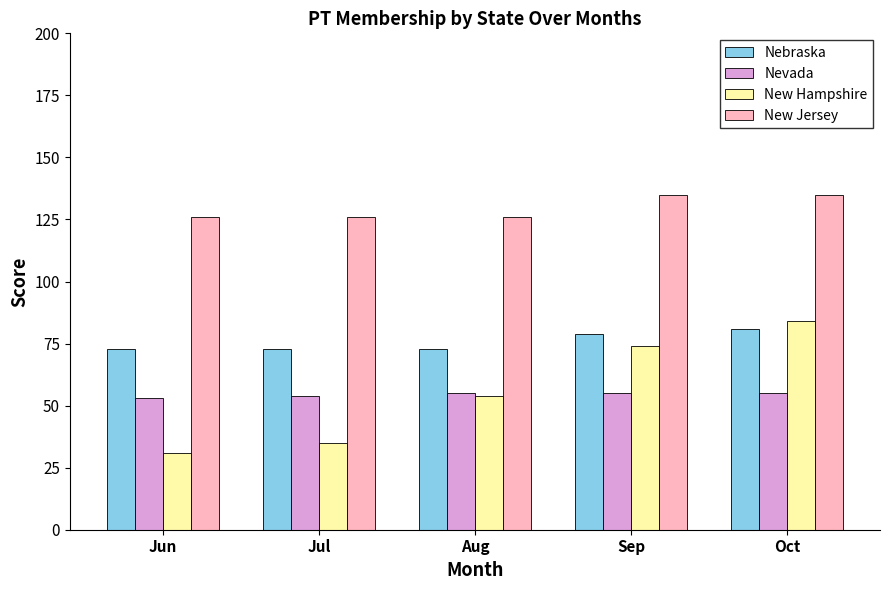

Which label corresponds to the smallest value in the chart?

Jun